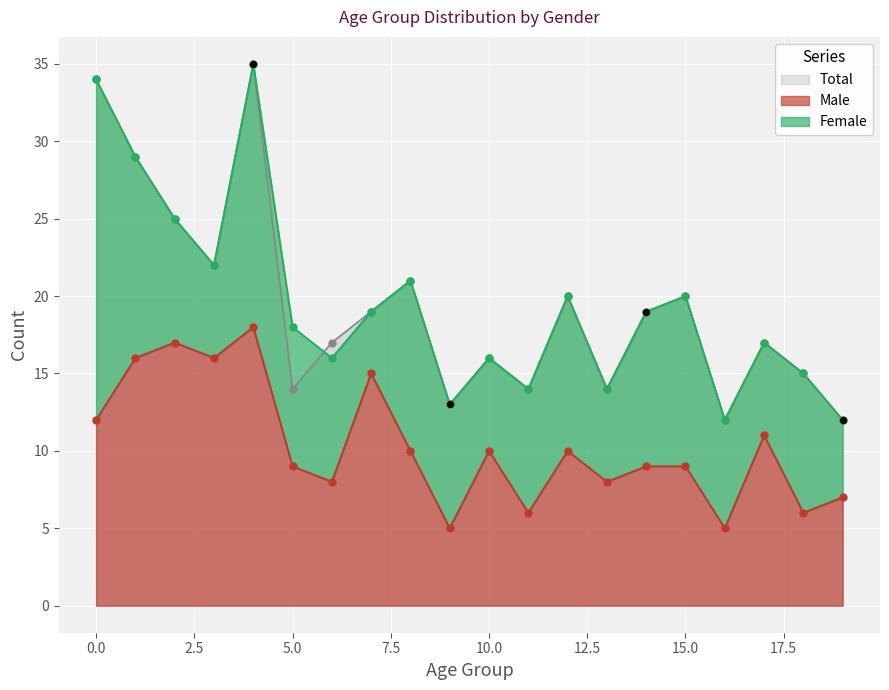

At how many categories does at least one series exceed 34?

1